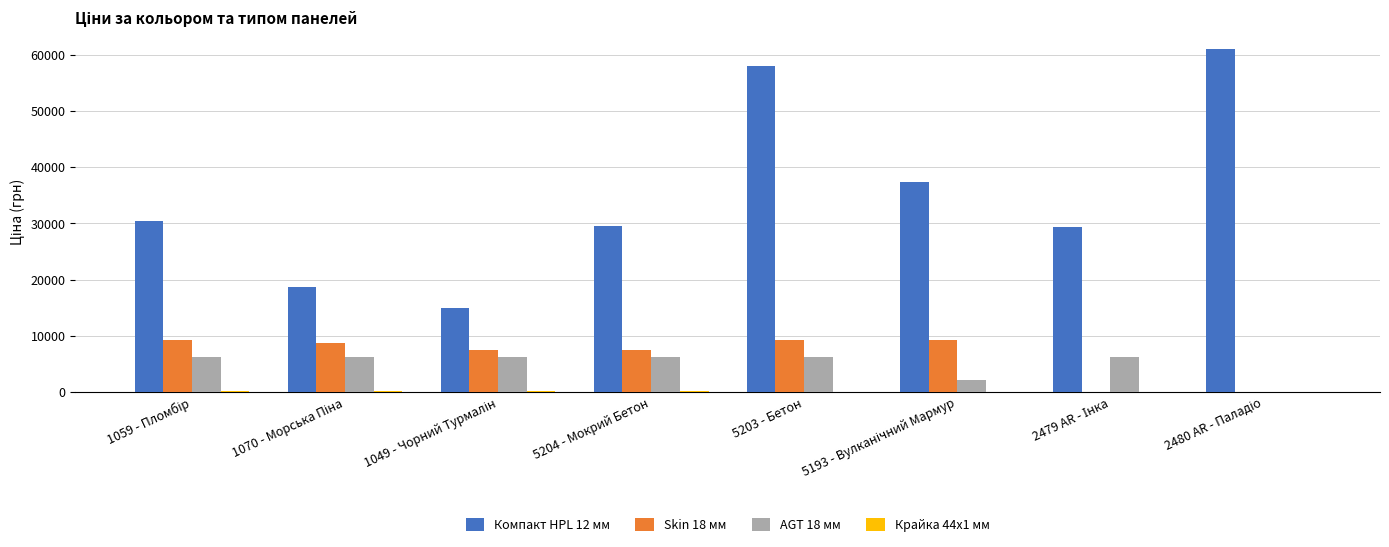

Which series has the largest range (max minus min)?

Компакт HPL 12 мм